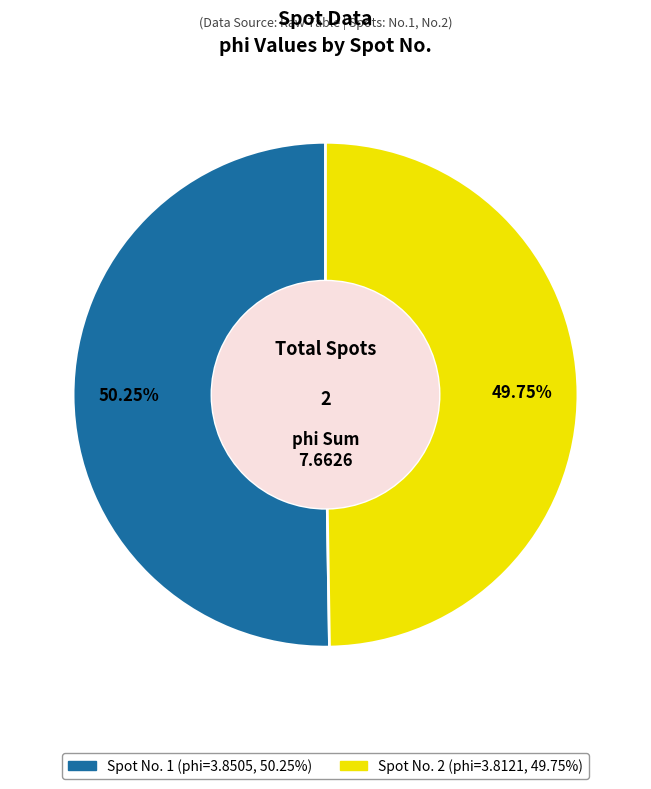

Count the number of slices in the pie.

2